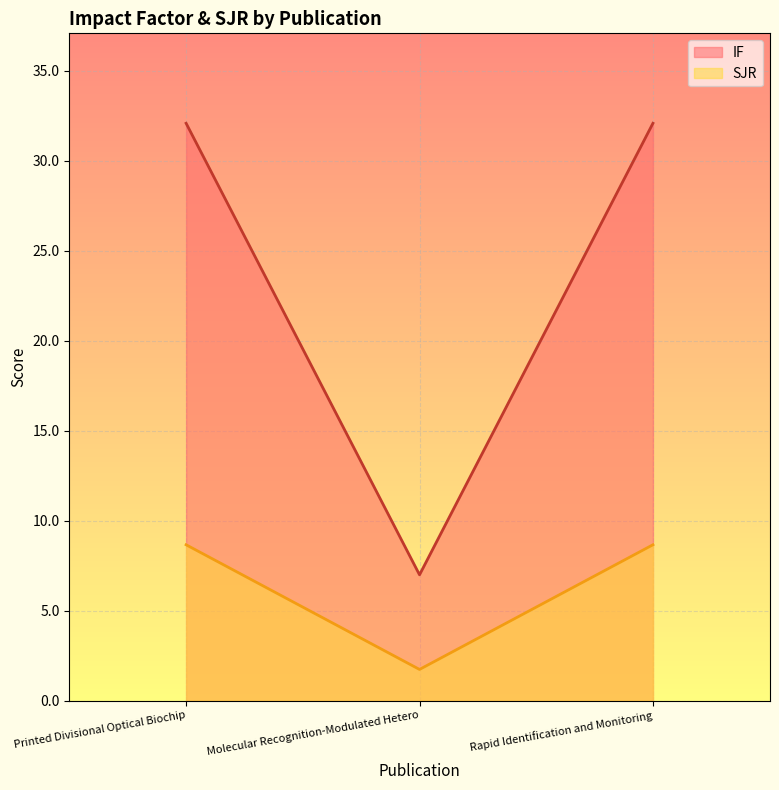

What is the value of the SJR point at the 2nd from the left?

1.7